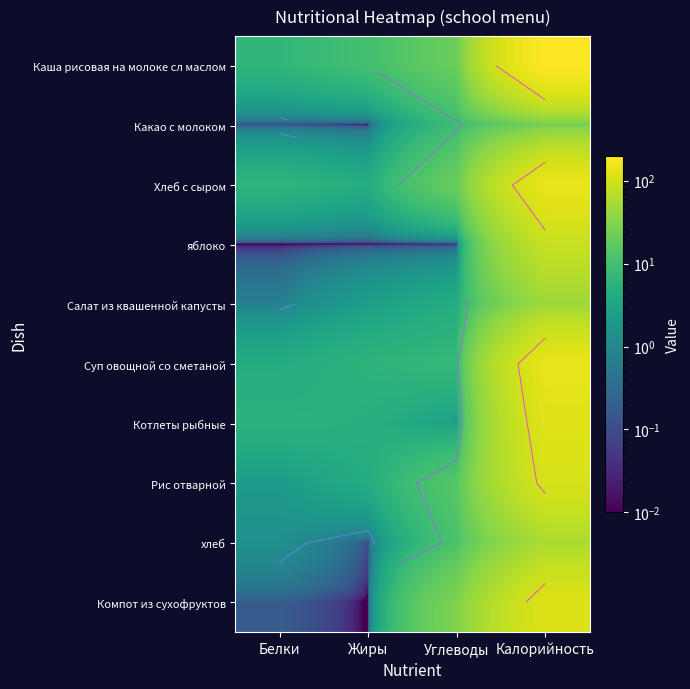

At which category does the chart reach its peak across all series?

Калорийность